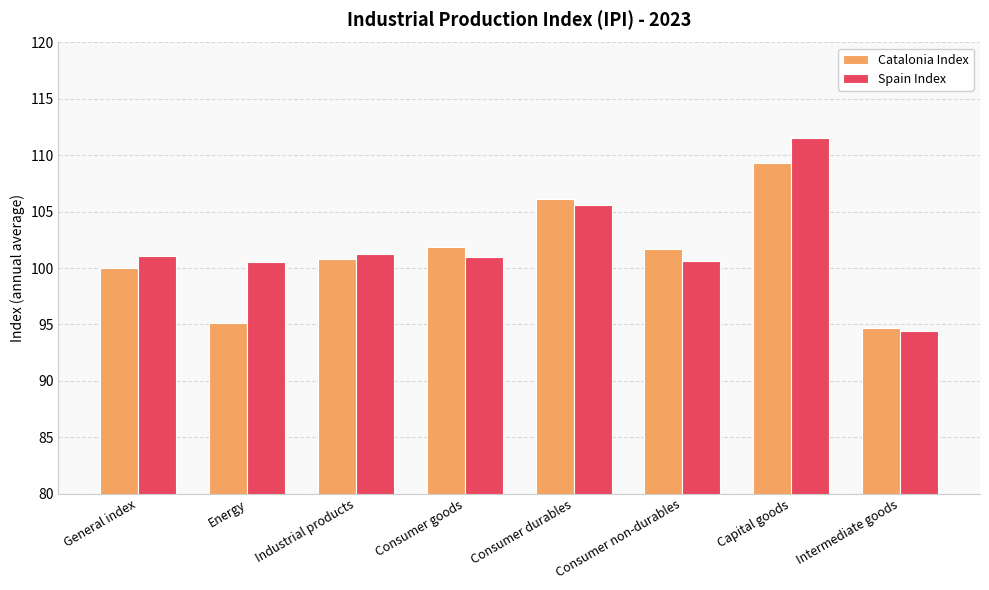

Count the number of categories in the chart.

8